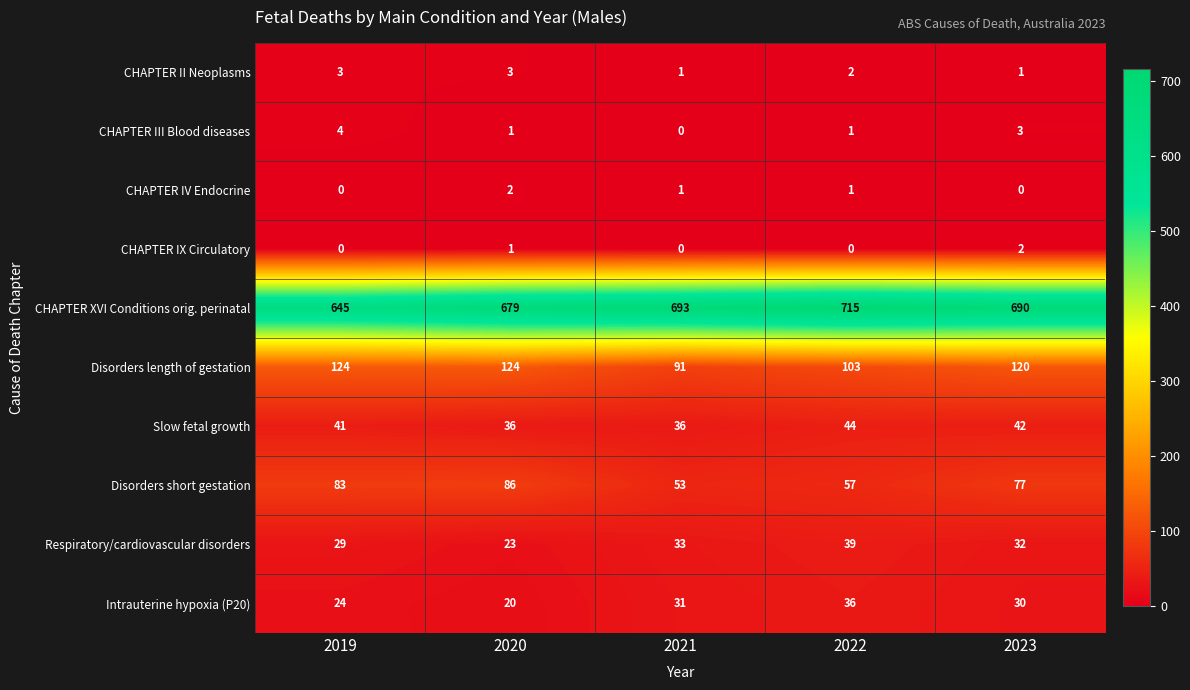

What is the total value across all series at 2023?

997